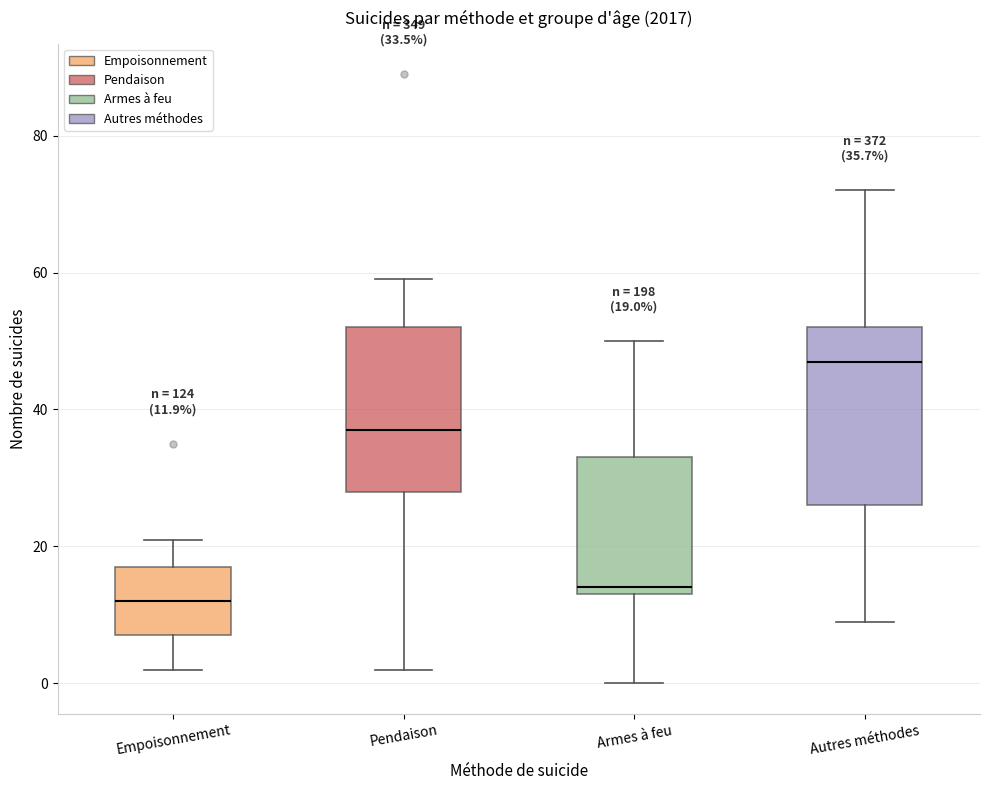

Which box's median line is the lowest?

Empoisonnement